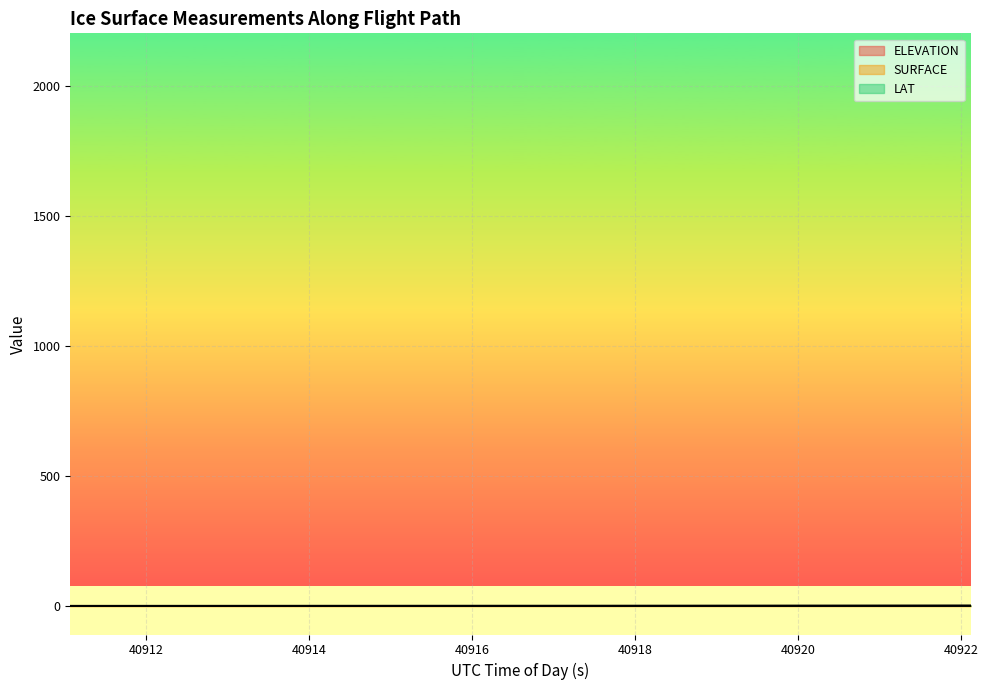

The LAT series shows 0.6 at 40920.4183. True or false?

False